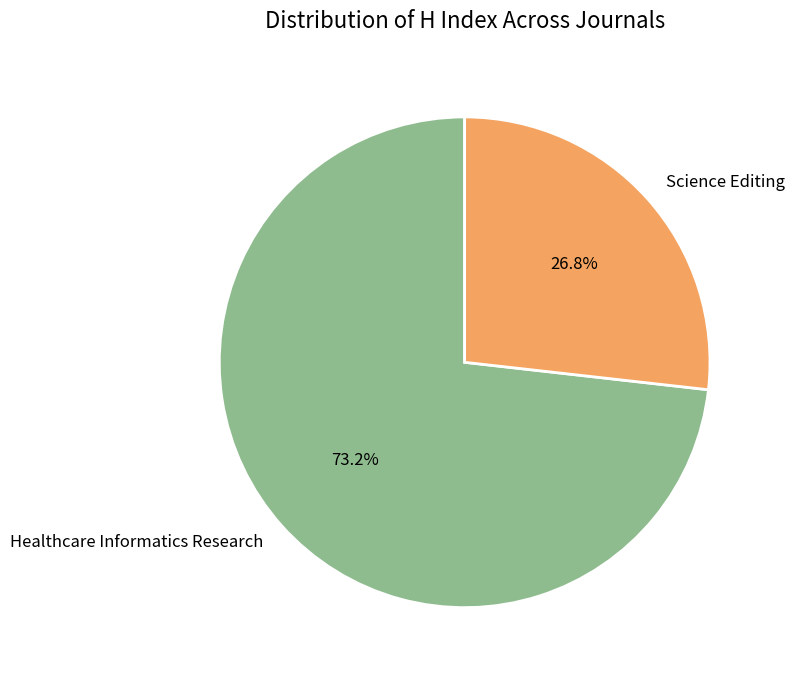

What is the ratio of the value at Healthcare Informatics Research to the value at Science Editing?

2.7